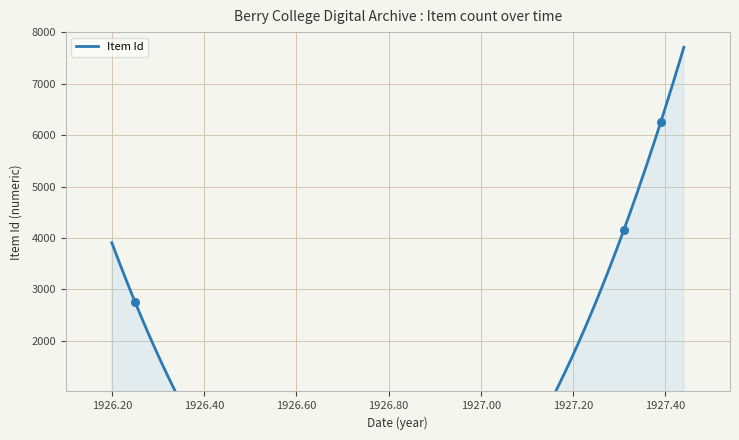

Between 1926-4-1 and 1927-5-19, which is larger?

1927-5-19